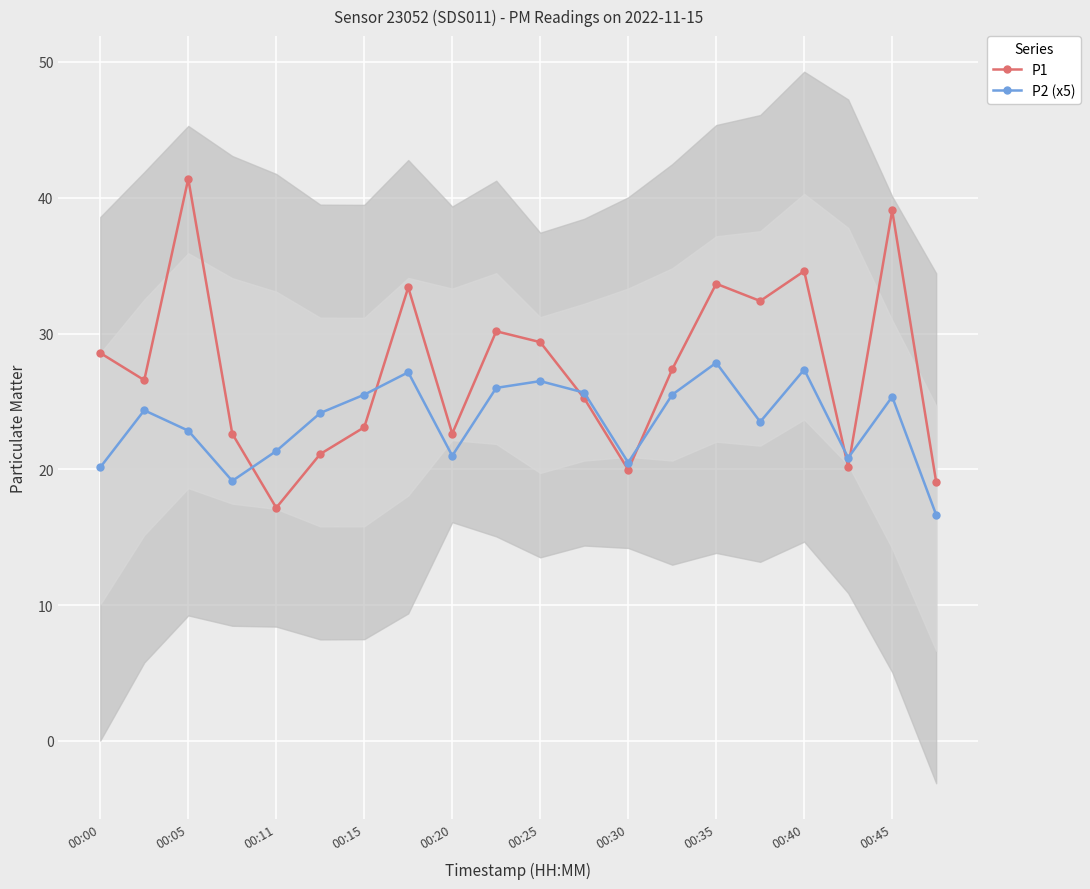

What is the highest value of the P1 series?

41.4